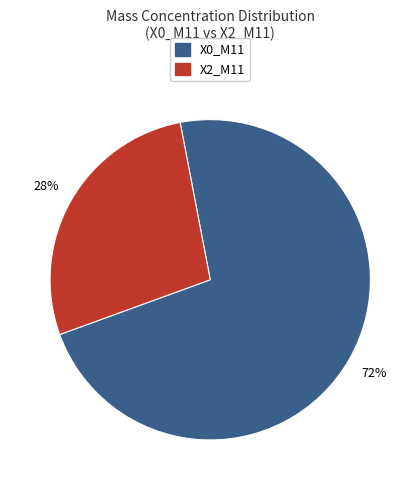

How many segments does this pie chart have?

2